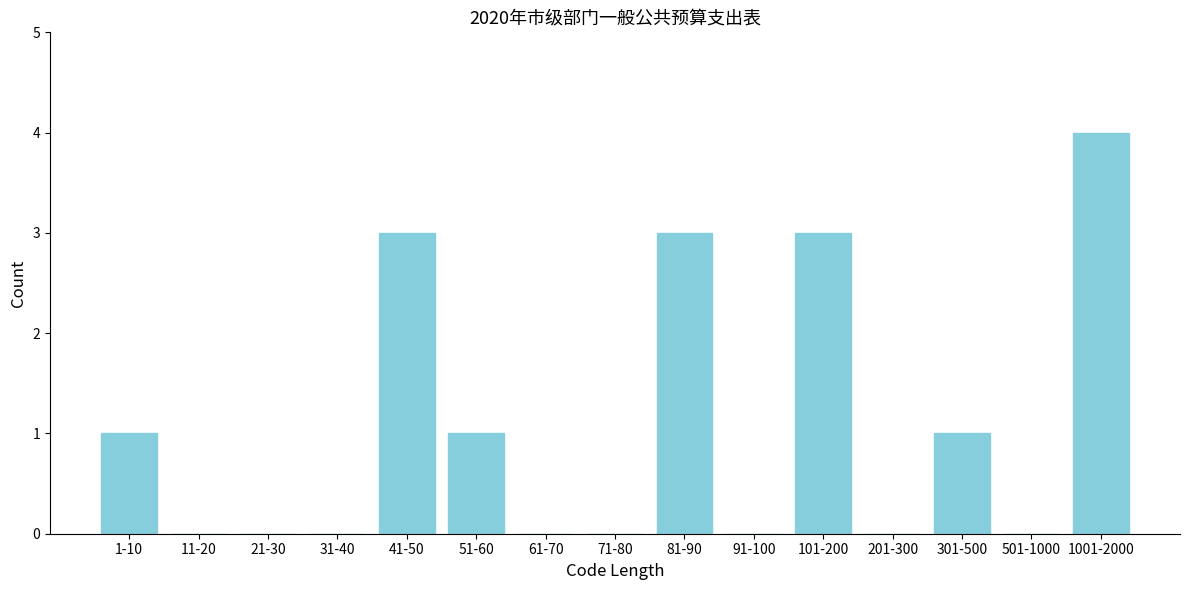

Reading right to left, transcribe all the data shown in this chart.

1001-2000=4	501-1000=0	301-500=1	201-300=0	101-200=3	91-100=0	81-90=3	71-80=0	61-70=0	51-60=1	41-50=3	31-40=0	21-30=0	11-20=0	1-10=1